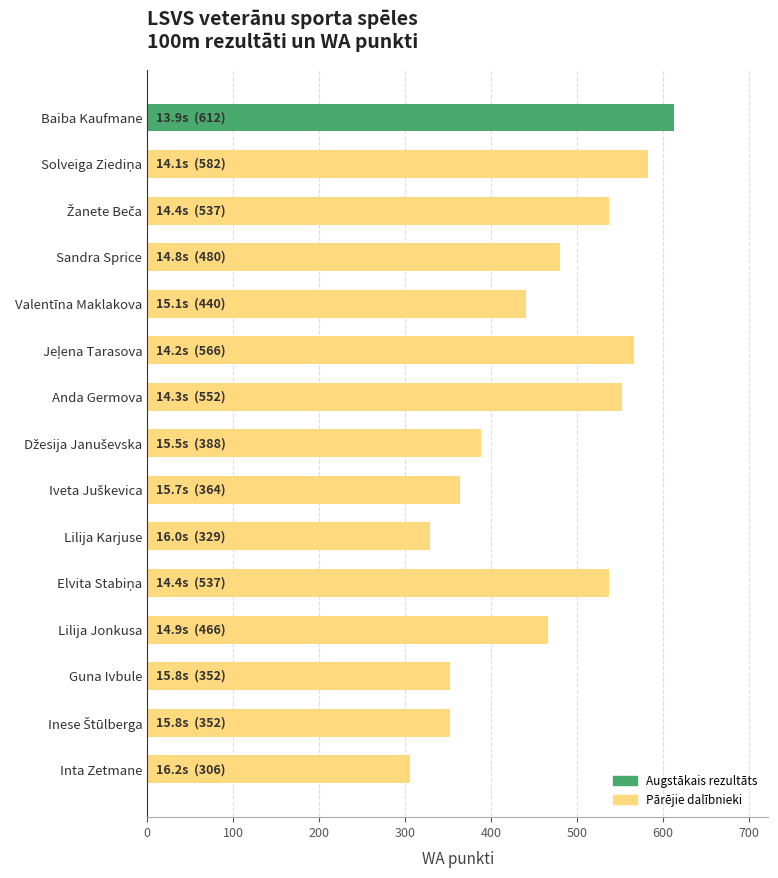

What is the change in value from Lilija Karjuse to Inta Zetmane?

-23